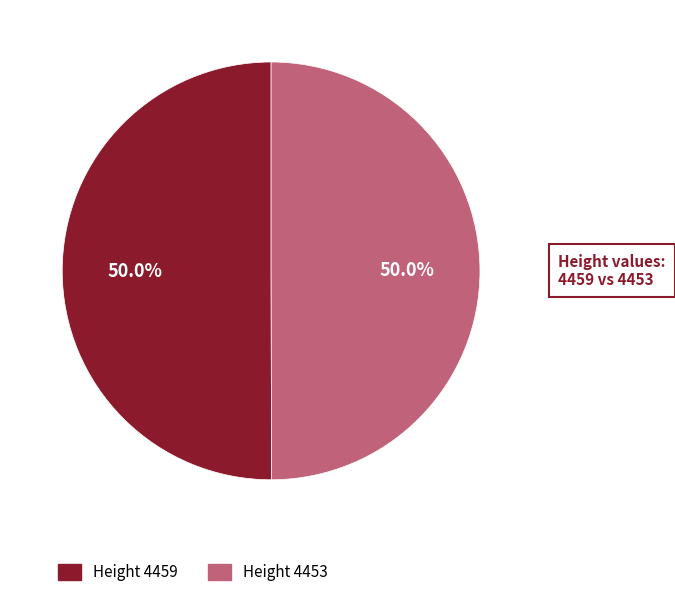

How many segments does this pie chart have?

2